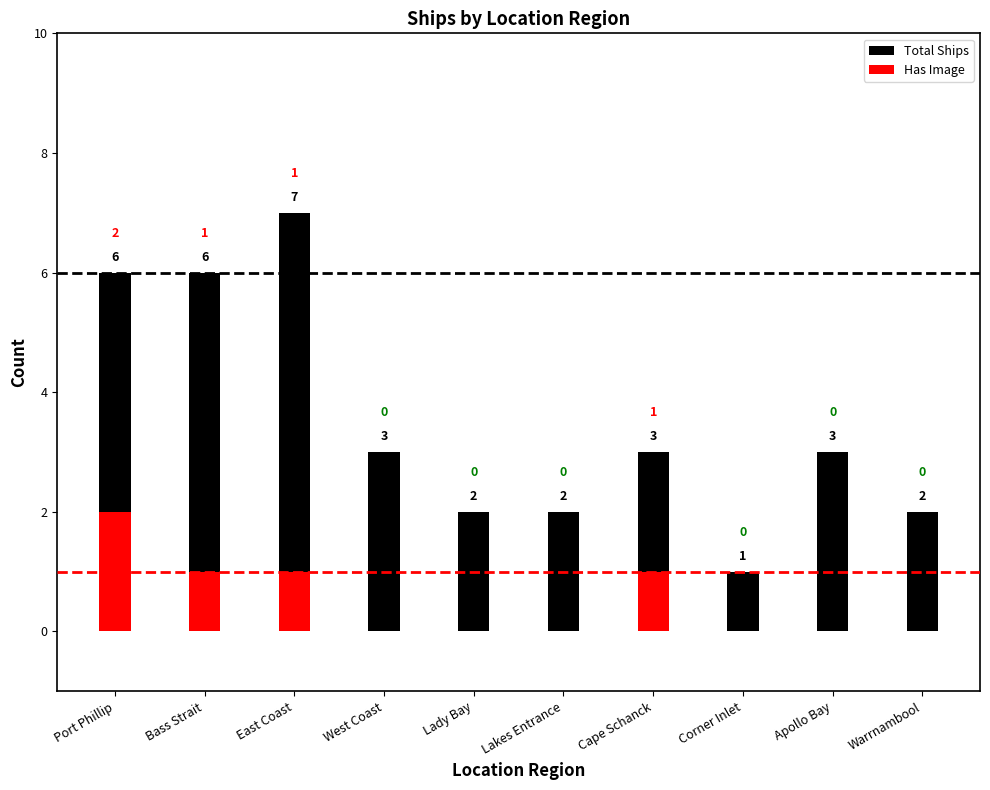

Is the value of Total Ships at Corner Inlet greater than the value of Has Image at Warrnambool?

Yes